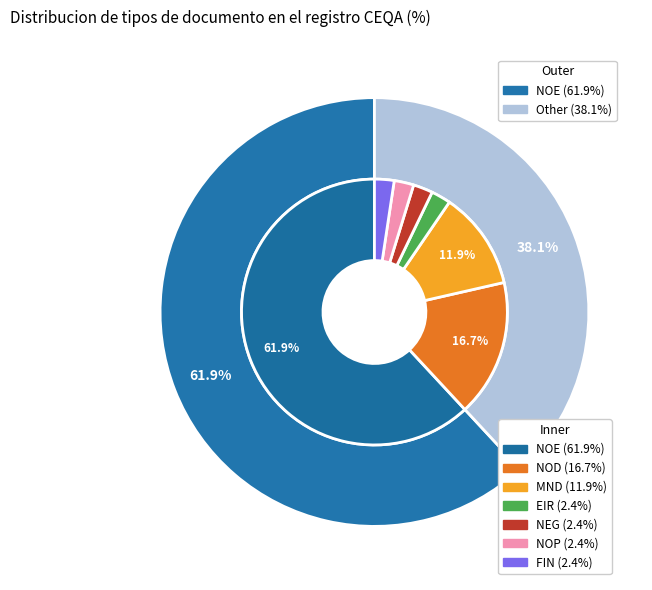

Is the sum of EIR and MND greater than half?

No